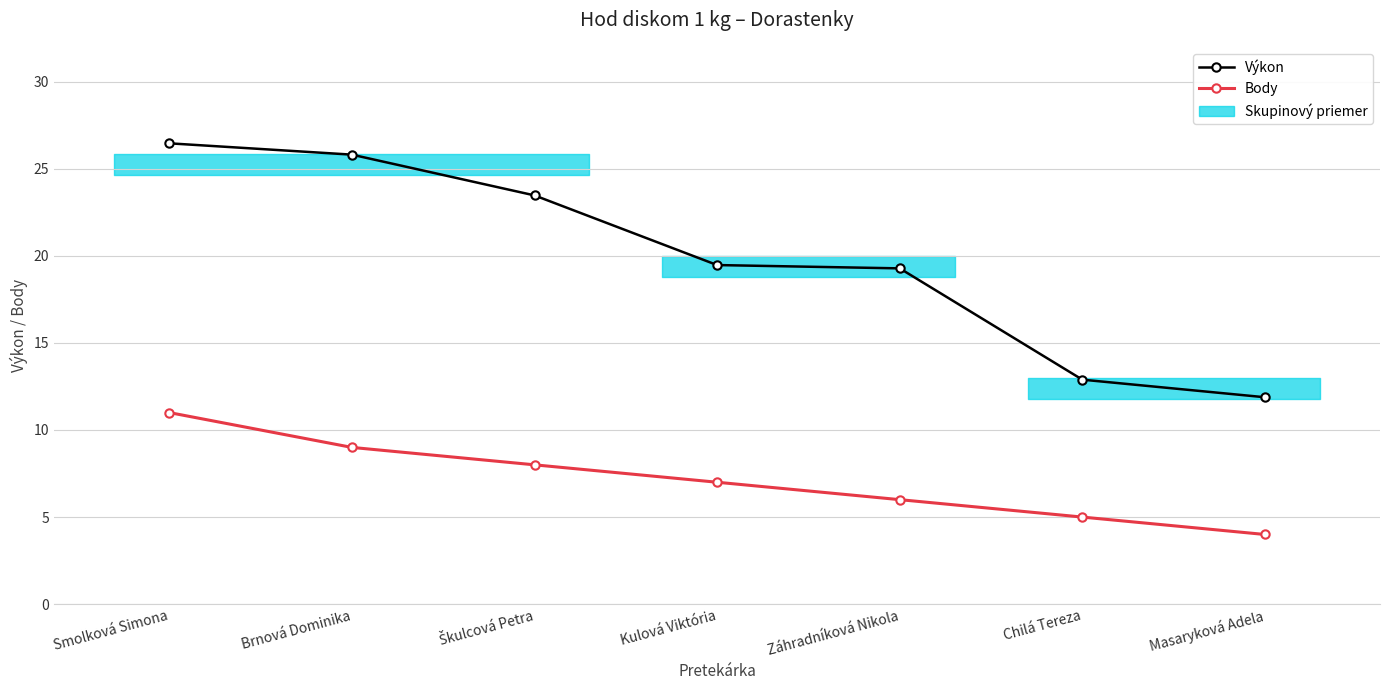

What is the sum of the Výkon values at Smolková Simona and Brnová Dominika?

52.3